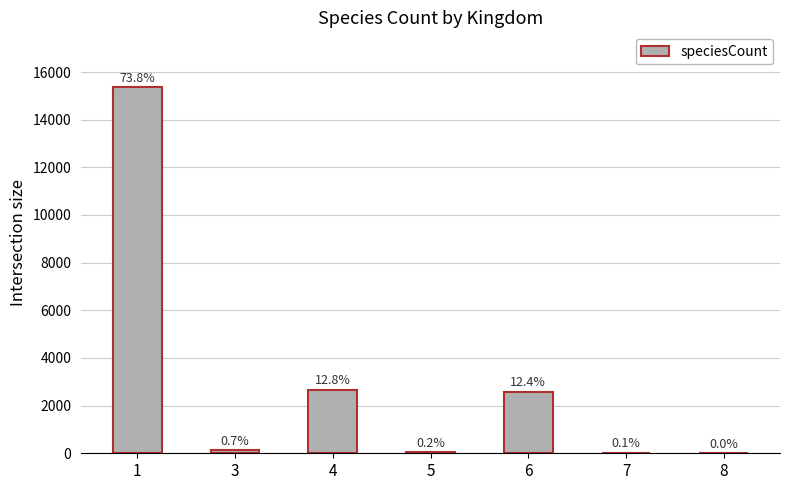

At which category does the chart reach its minimum across all series?

8